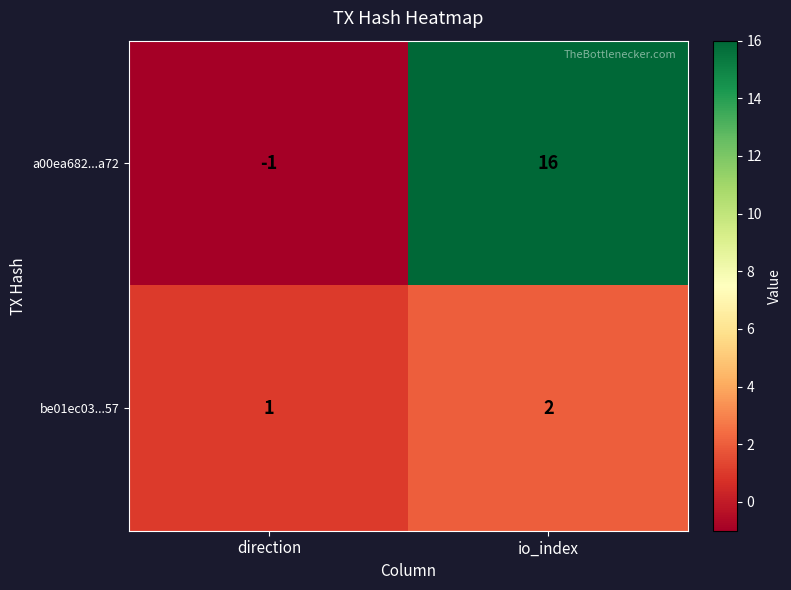

What is the difference between the maximum and minimum values in the a00ea682...a72 series?

17